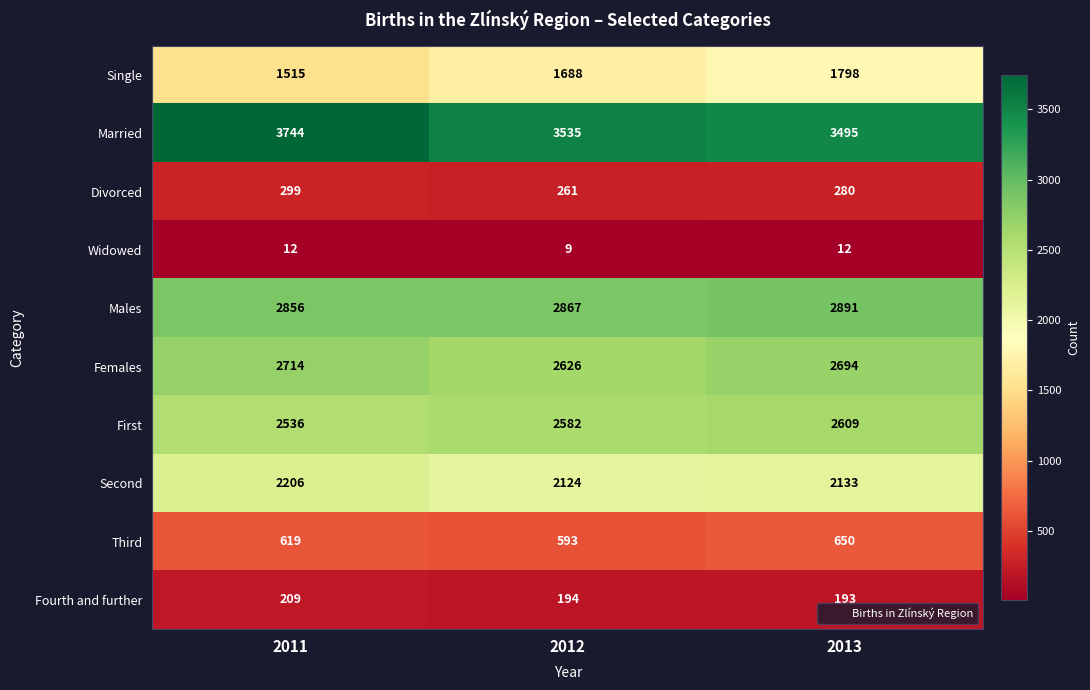

Which series changed the most between 2012 and 2013?

Single